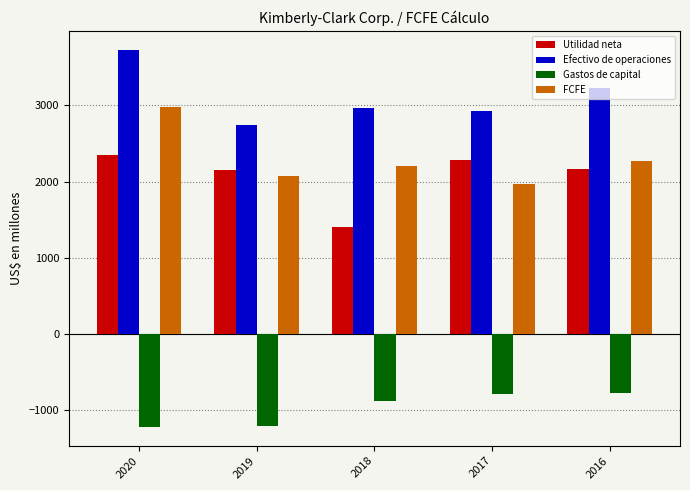

Are the bars horizontal?

No